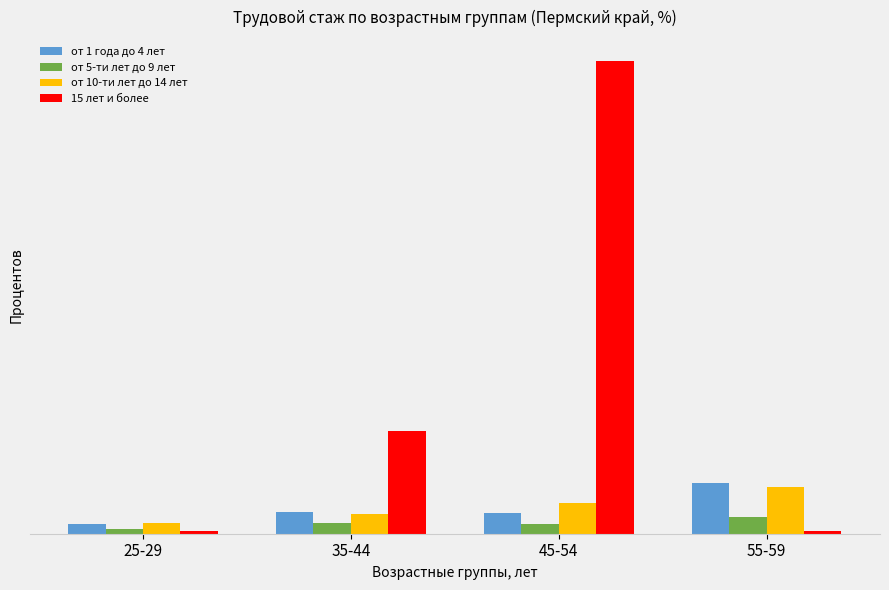

At how many categories does at least one series exceed 17?

2